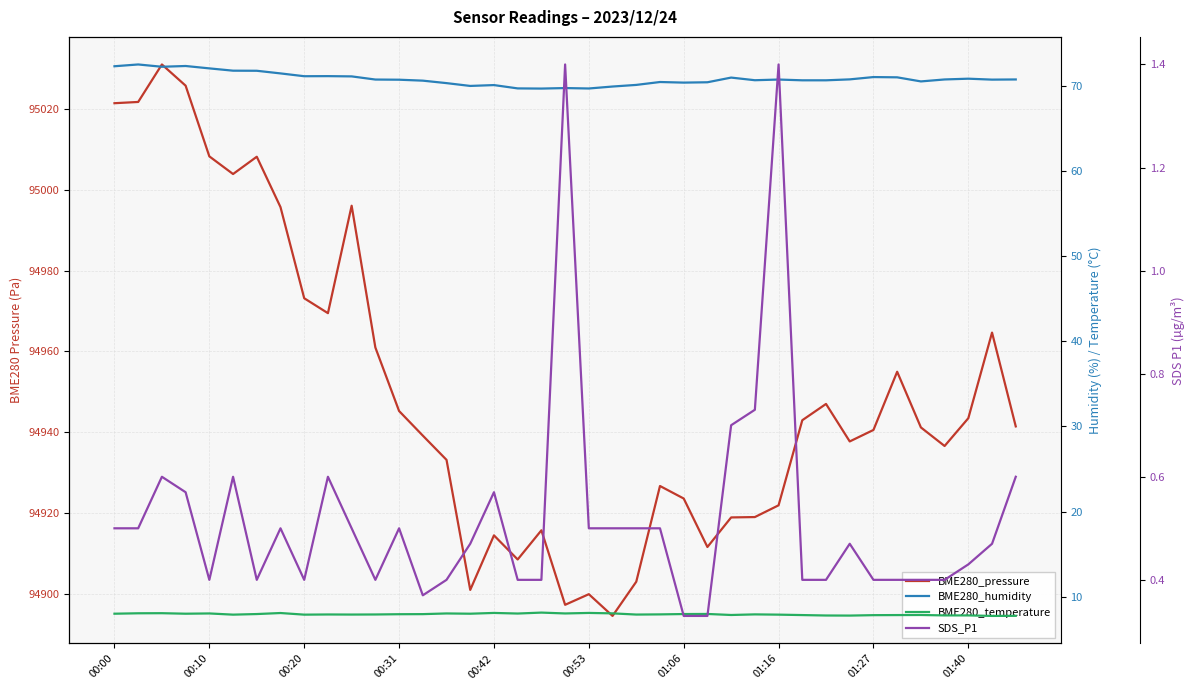

What is the total value across all series at 35?

95015.5